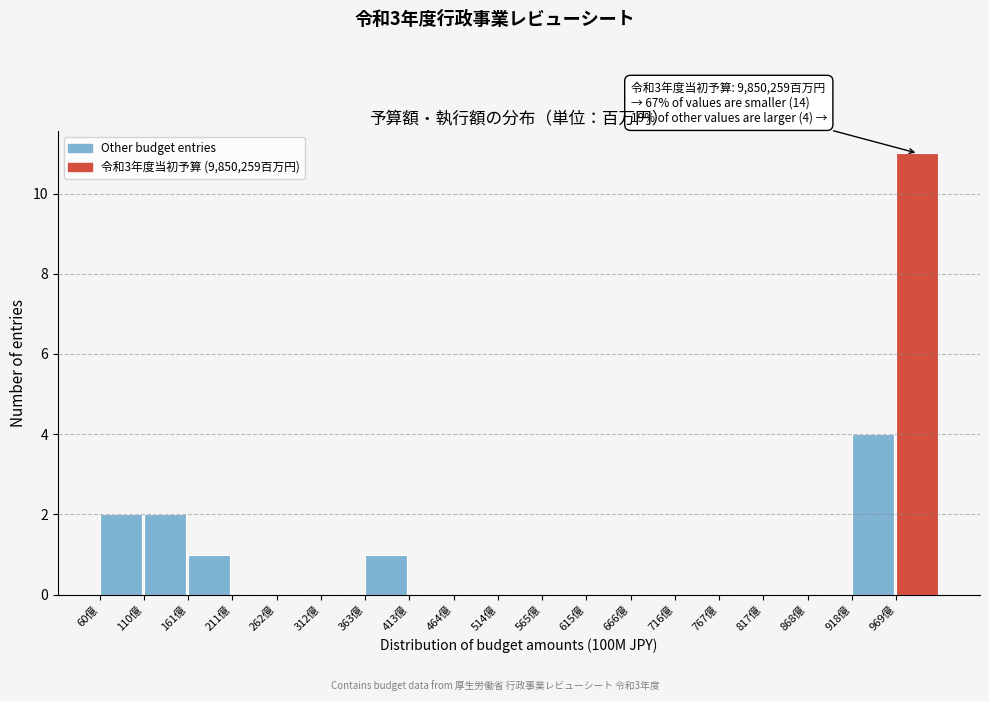

Reading left to right, transcribe all the data shown in this chart.

60億=2	110億=2	161億=1	211億=0	262億=0	312億=0	363億=1	413億=0	464億=0	514億=0	565億=0	615億=0	666億=0	716億=0	767億=0	817億=0	868億=0	918億=4	969億=11